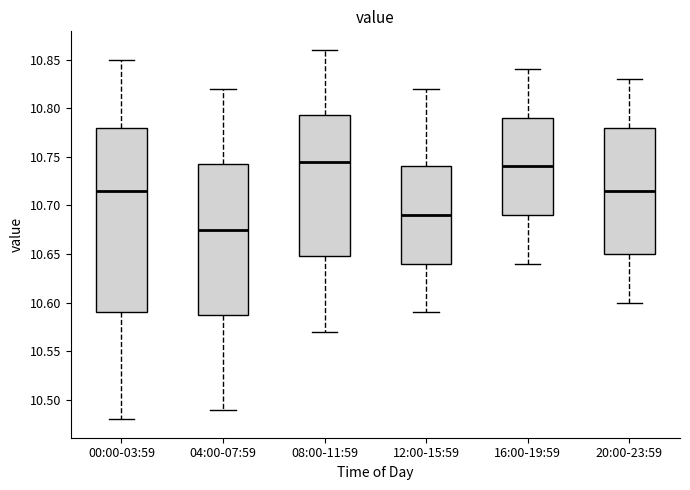

Which box is the tallest, from its lower edge to its upper edge?

00:00-03:59